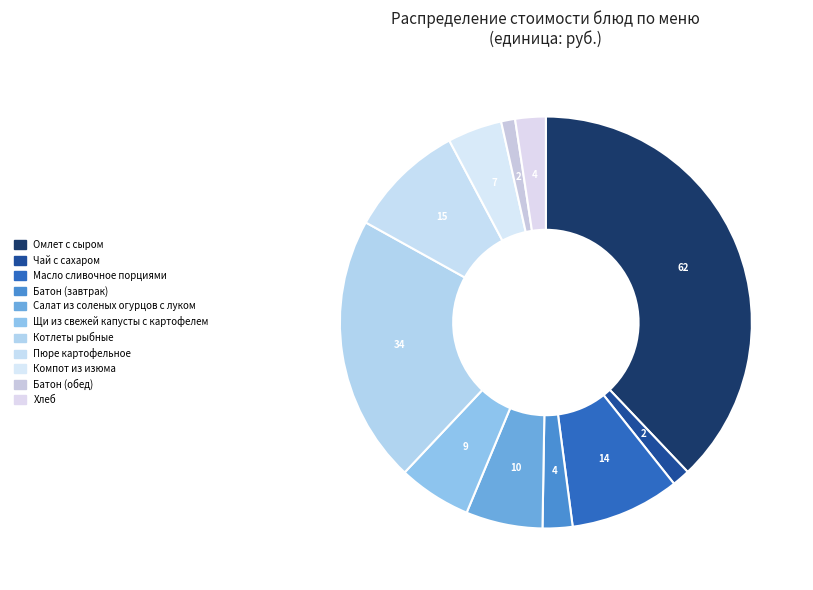

To the nearest percent, what is the difference between the largest and smallest slice percentages?

37%